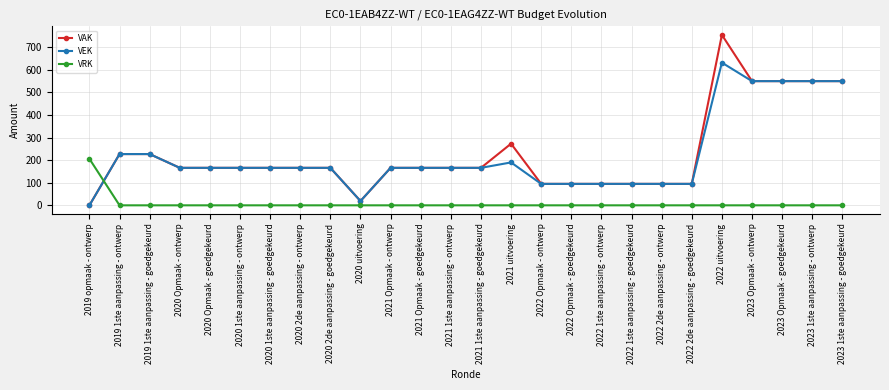

How many lines are shown in the chart?

3